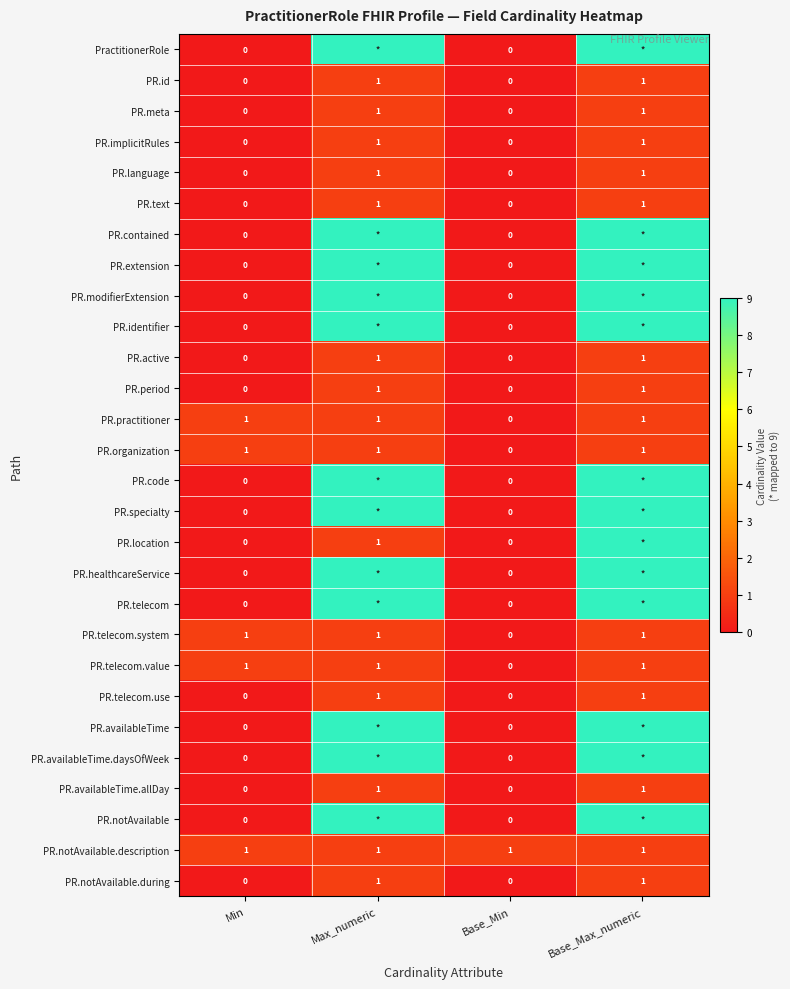

True or false: PR.id has a value of 1 at Base_Max_numeric.

True